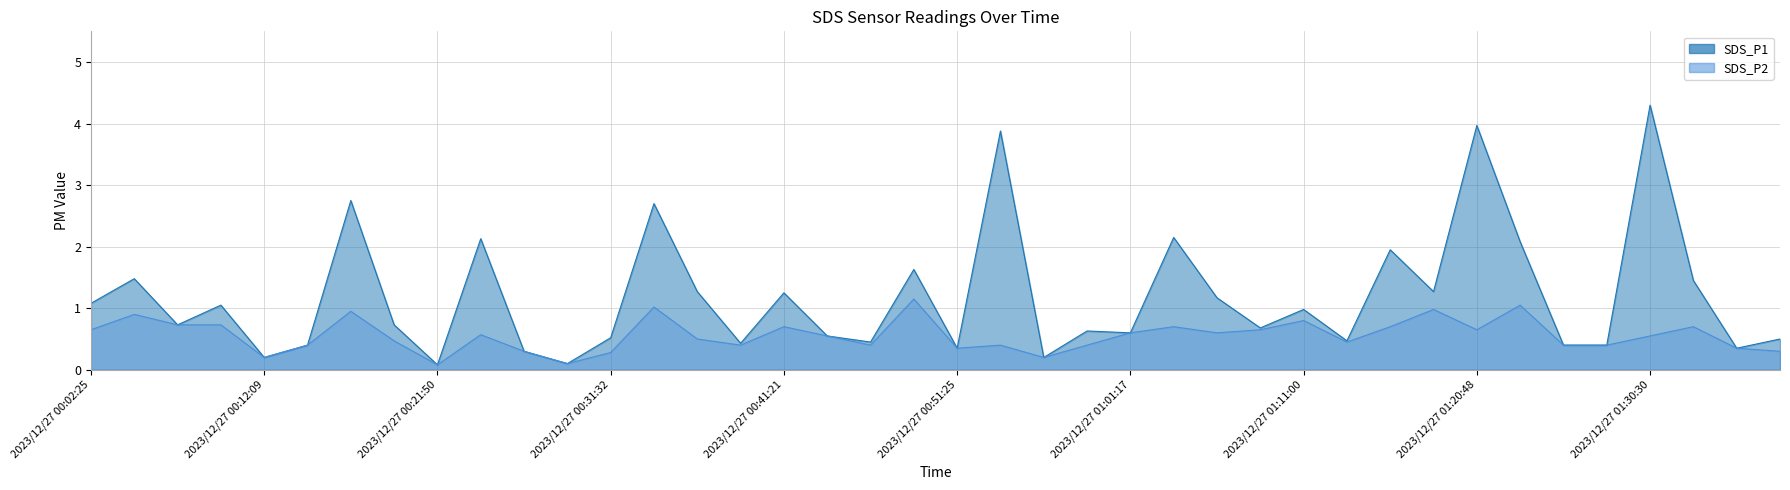

In SDS_P2, how many points are lower than both neighbors (excluding endpoints)?

10